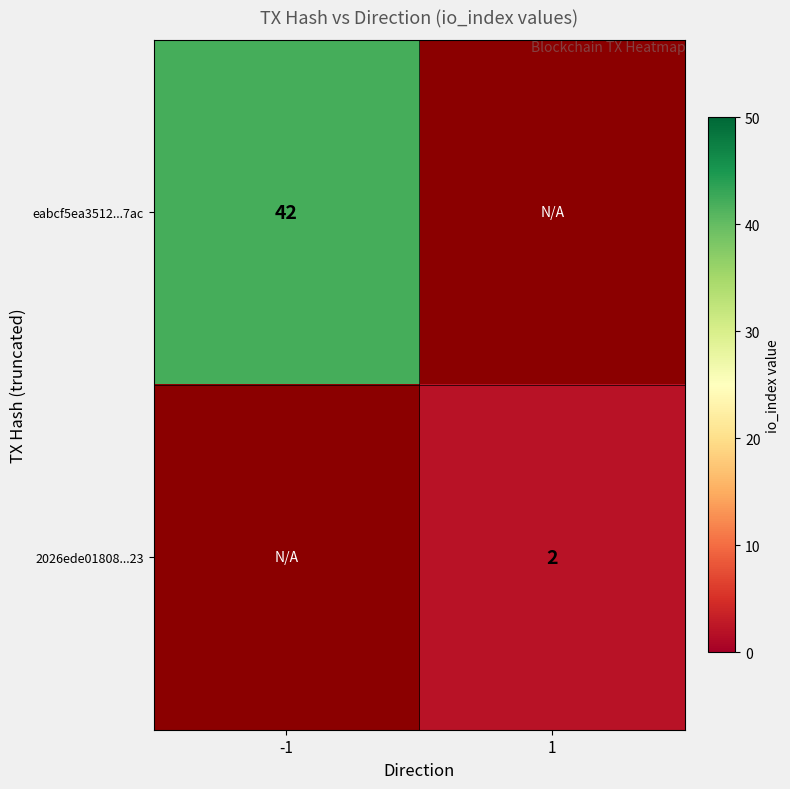

The 2026ede01808...23 series shows 2 at 1. True or false?

True